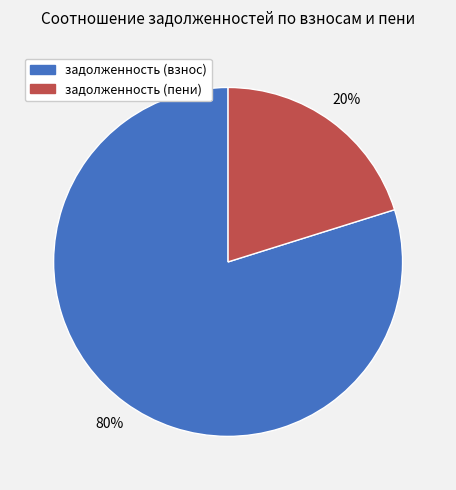

Is the sum of задолженность (взнос) and задолженность (пени) greater than half?

Yes